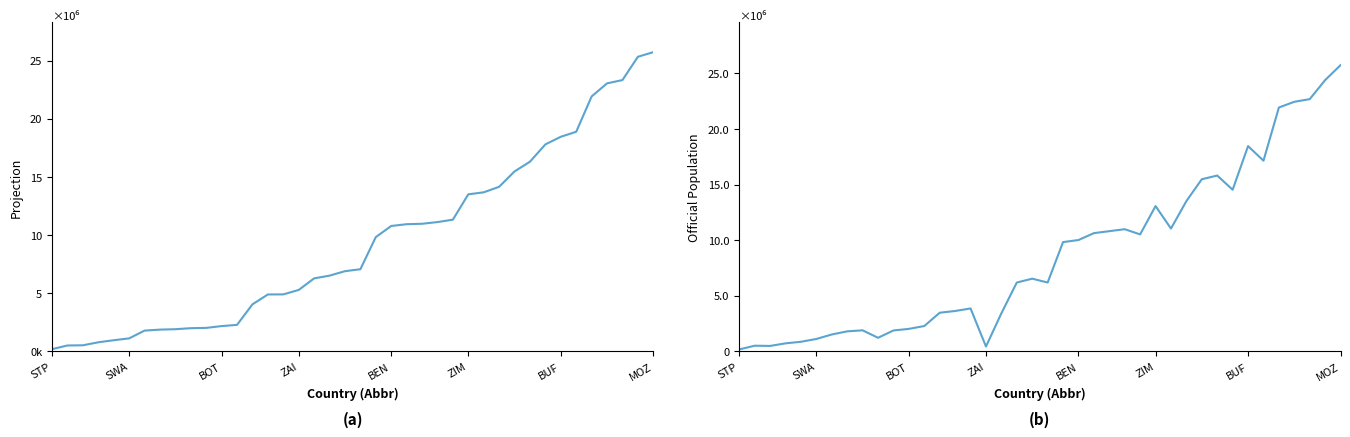

Which series has the largest range (max minus min)?

OfficialPop